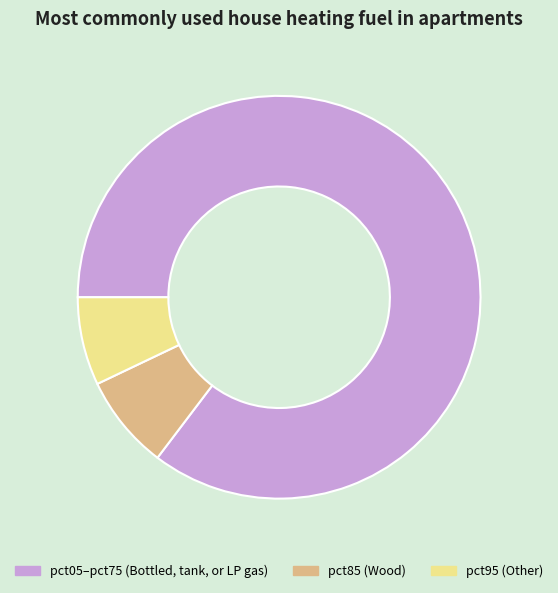

Does any single category account for the majority?

Yes